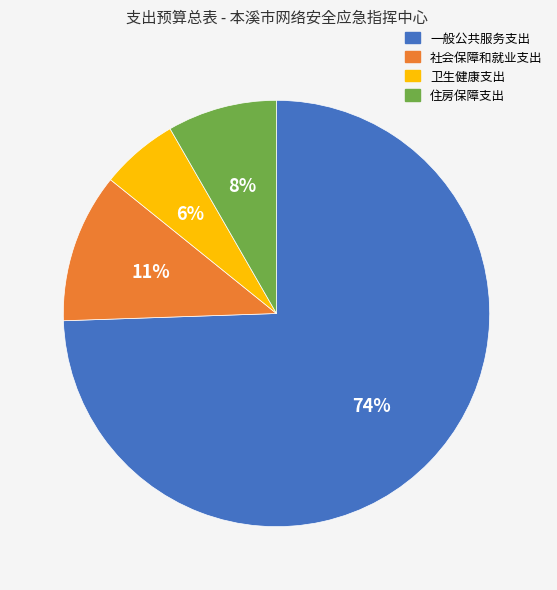

To the nearest percent, what is the combined percentage of 住房保障支出 and 卫生健康支出?

14%